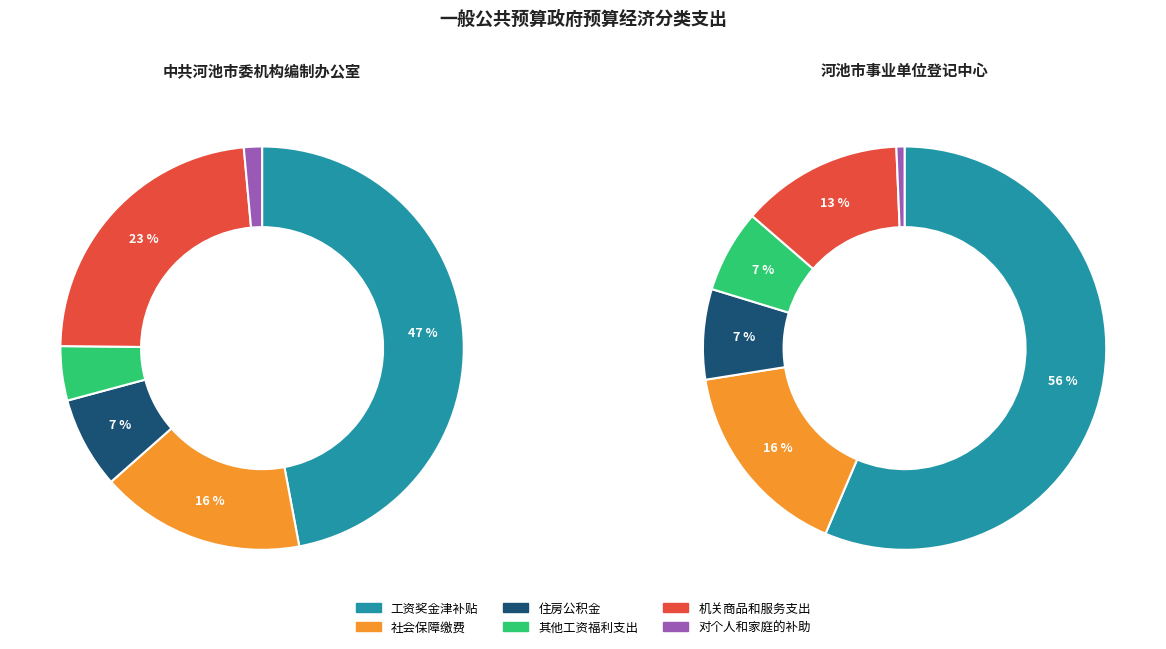

Which series changed the most between 0 and 1?

工资奖金津补贴